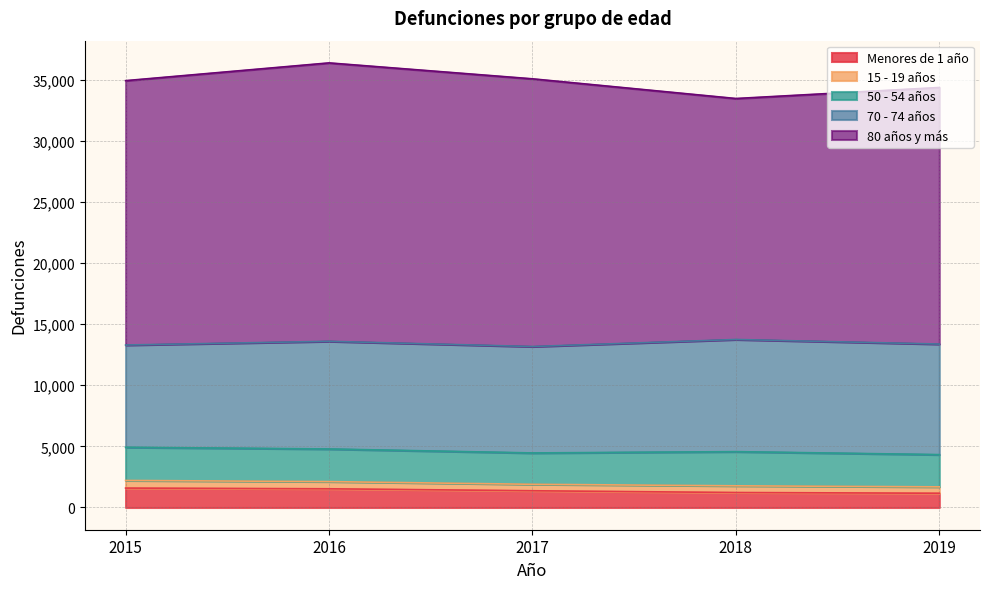

The Menores de 1 año series shows 1588 at 2015. True or false?

True